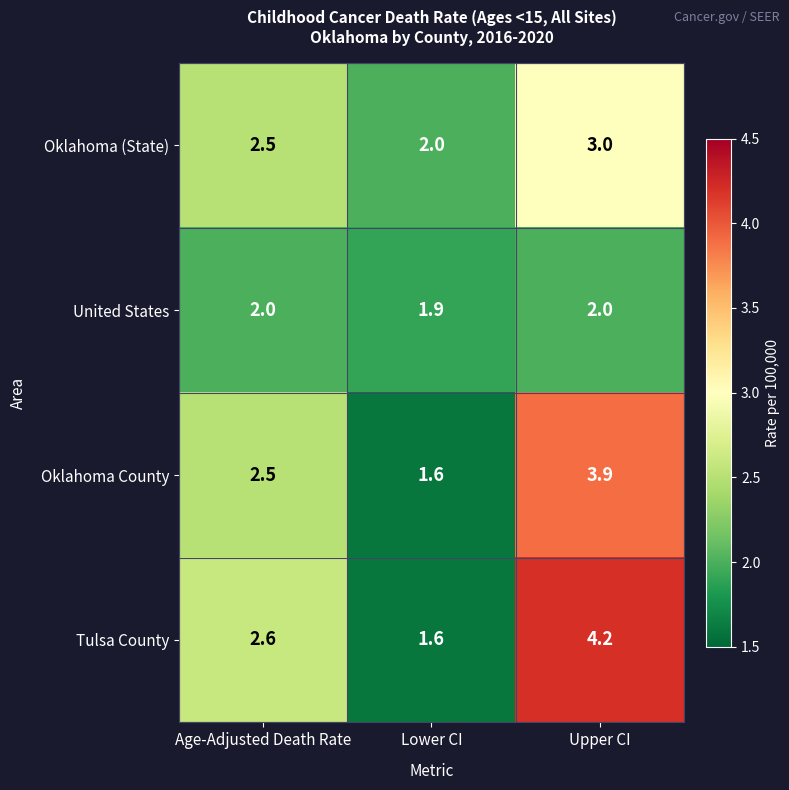

True or false: United States has a value of 1.9 at Lower CI.

True